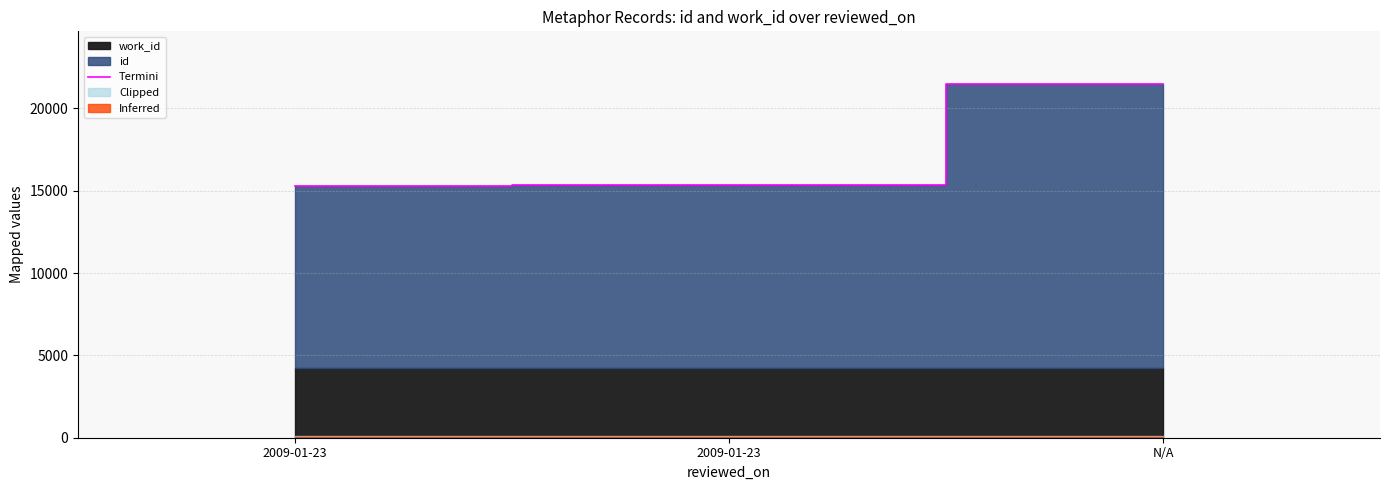

Which category has the highest value across all series?

N/A